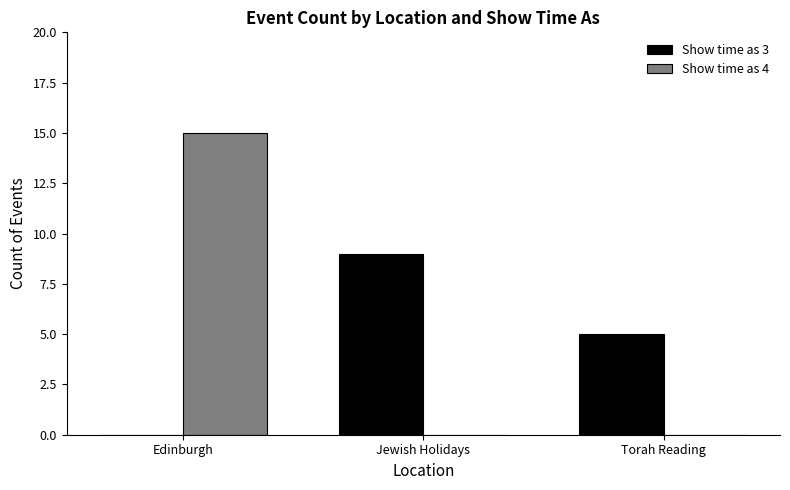

What is the sum of all Show time as 3 values?

14